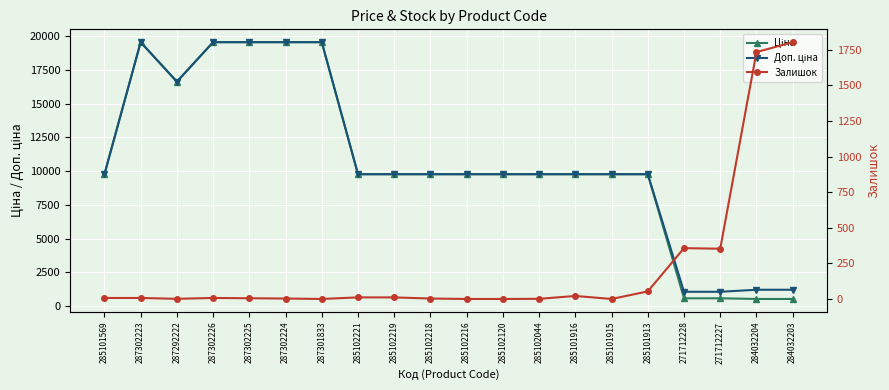

How many data points in Залишок are less than 7?

9